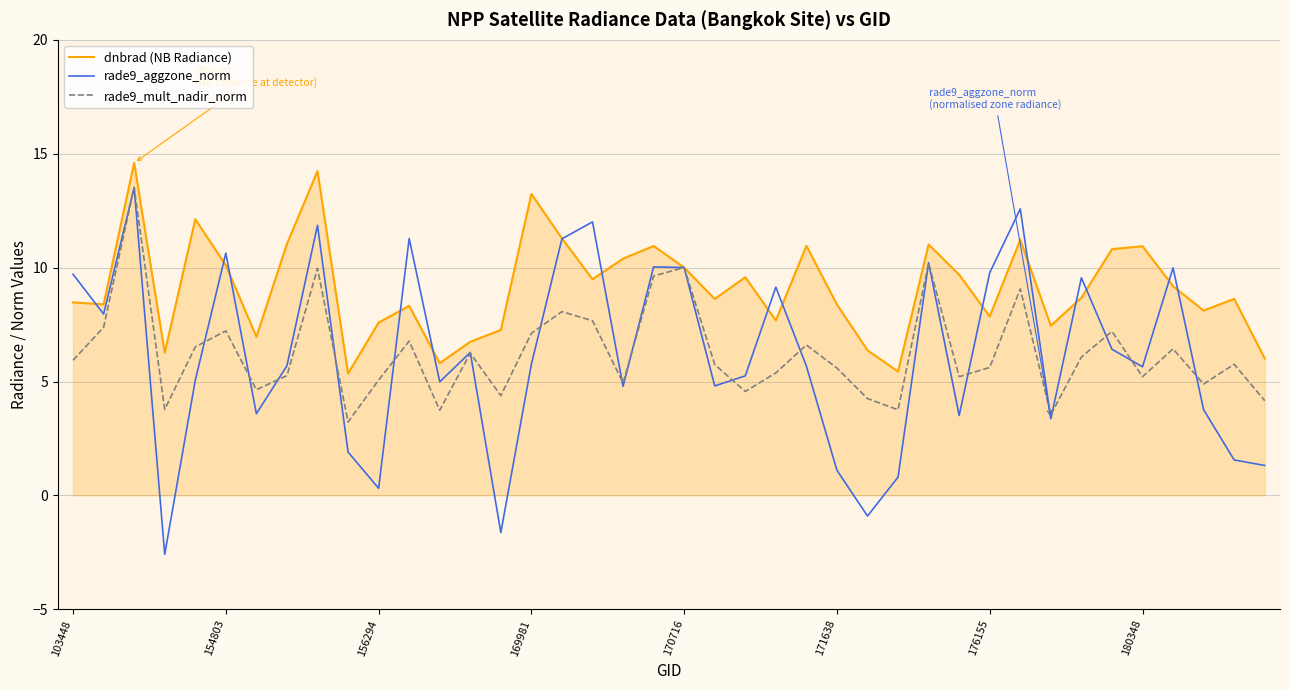

Which series has the largest total across all categories?

dnbrad (NB Radiance)